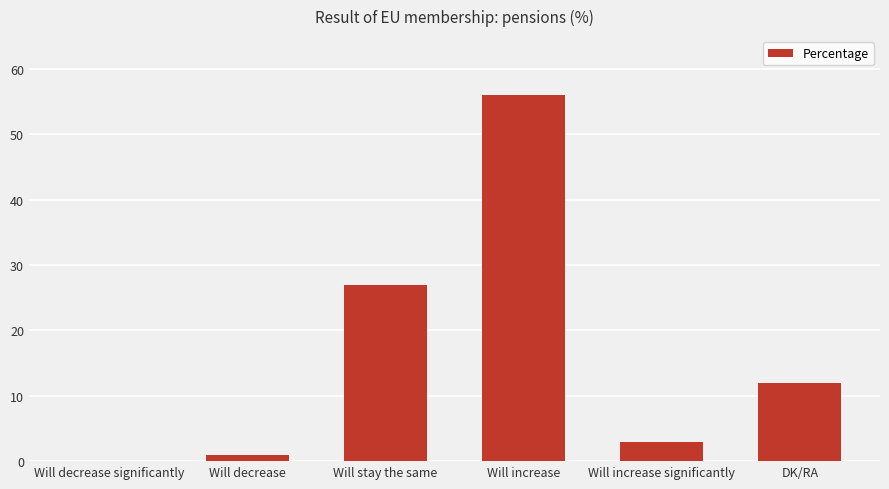

How many positive values are there?

5